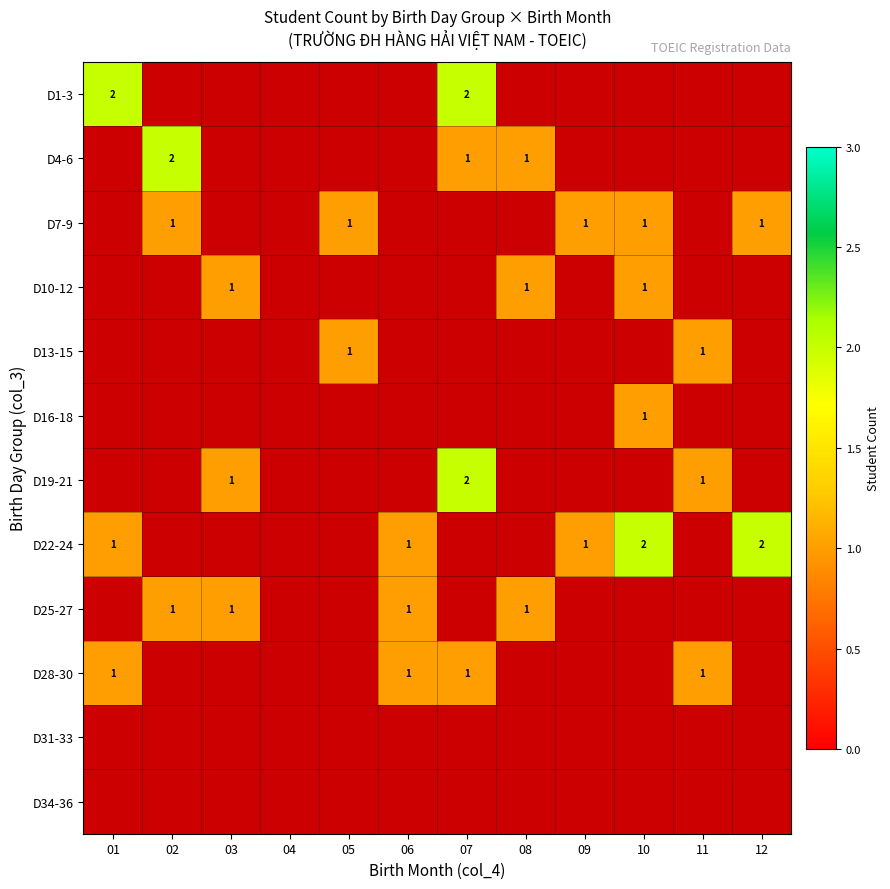

Which series has the largest range (max minus min)?

D22-24